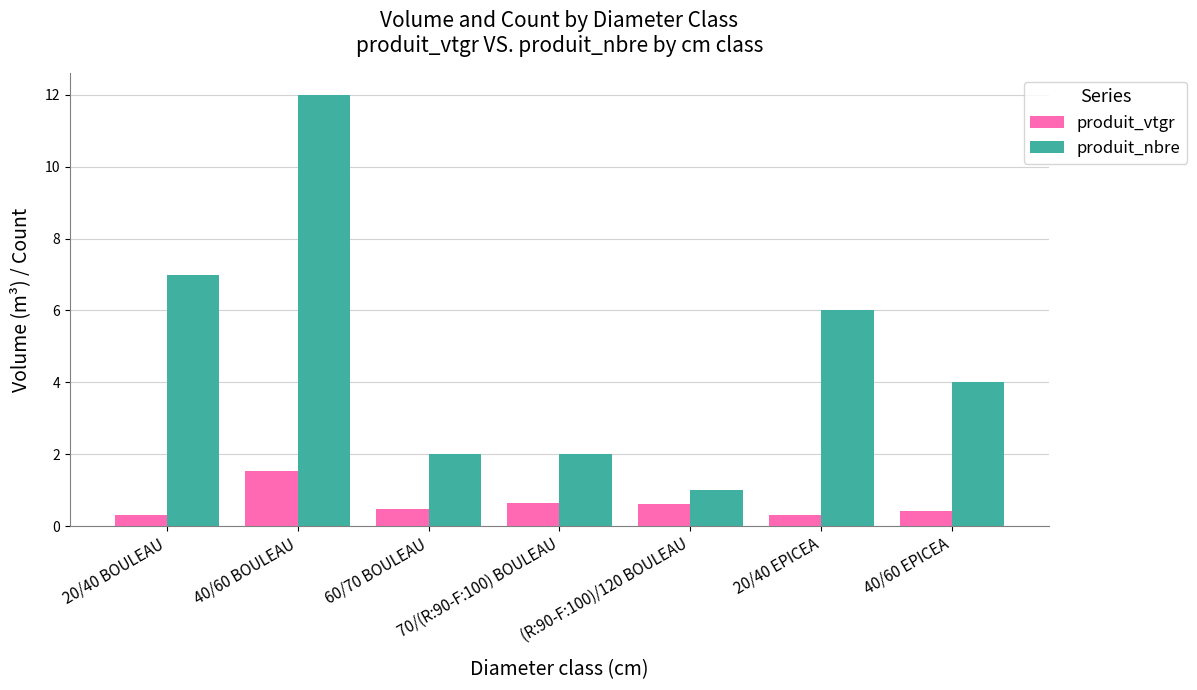

At which category is the sum across all series the highest?

40/60 BOULEAU